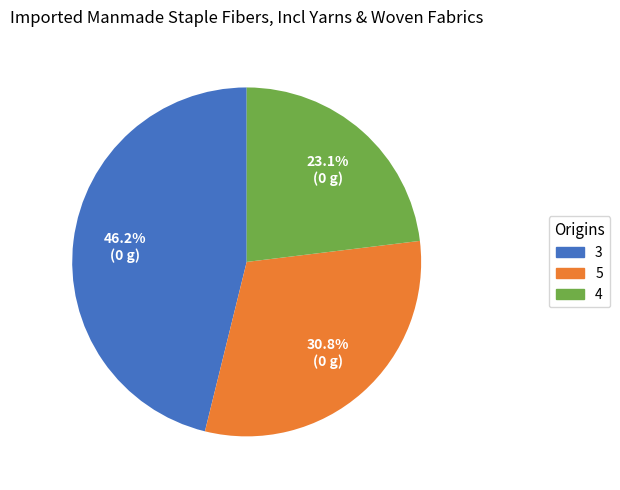

Rank the categories by value from lowest to highest.

4, 5, 3